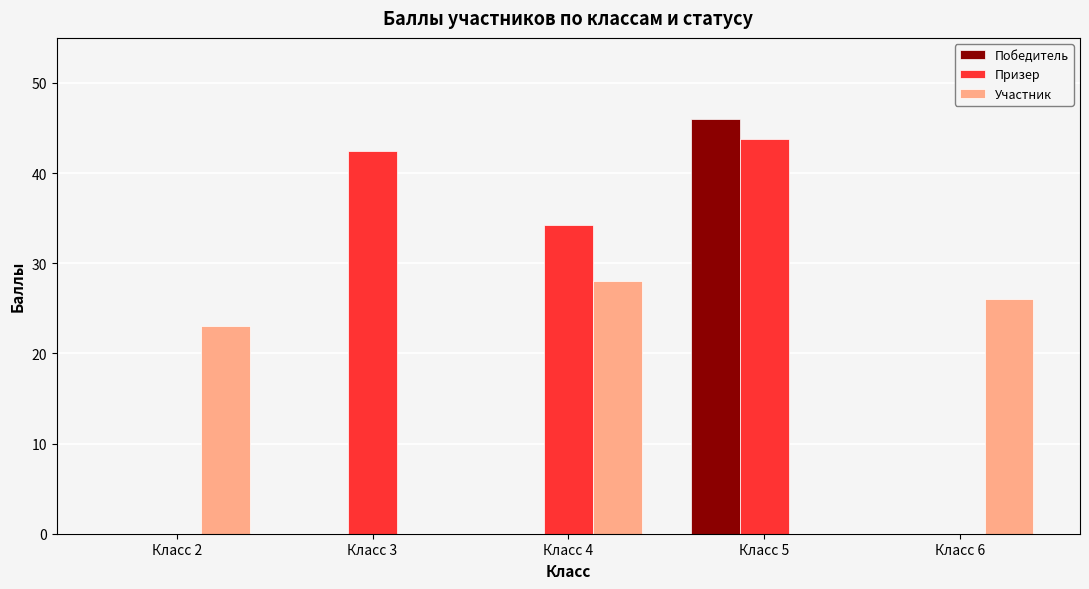

What is the total value across all series at Класс 3?

42.5